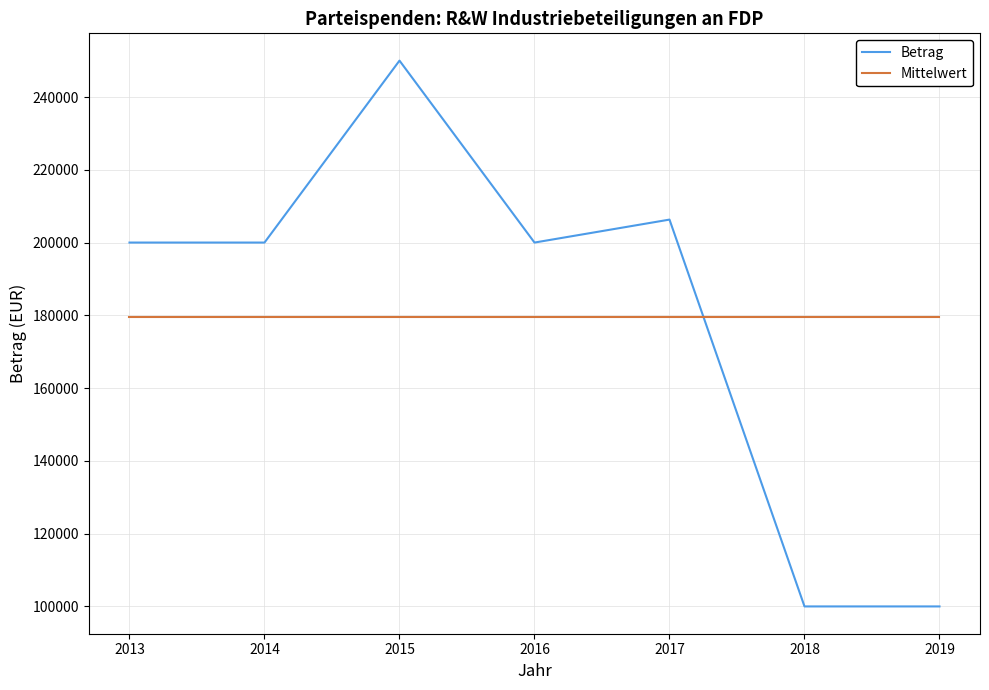

Which series changed the most between 2013 and 2019?

Betrag